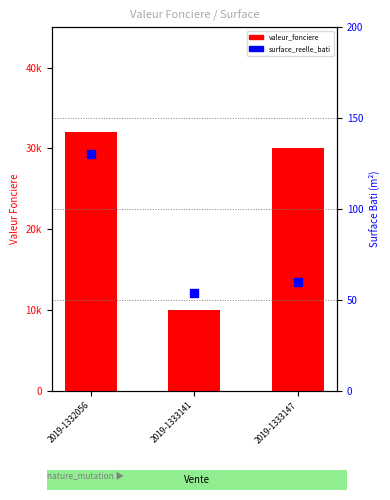

Which series contains the highest Y value?

valeur_fonciere